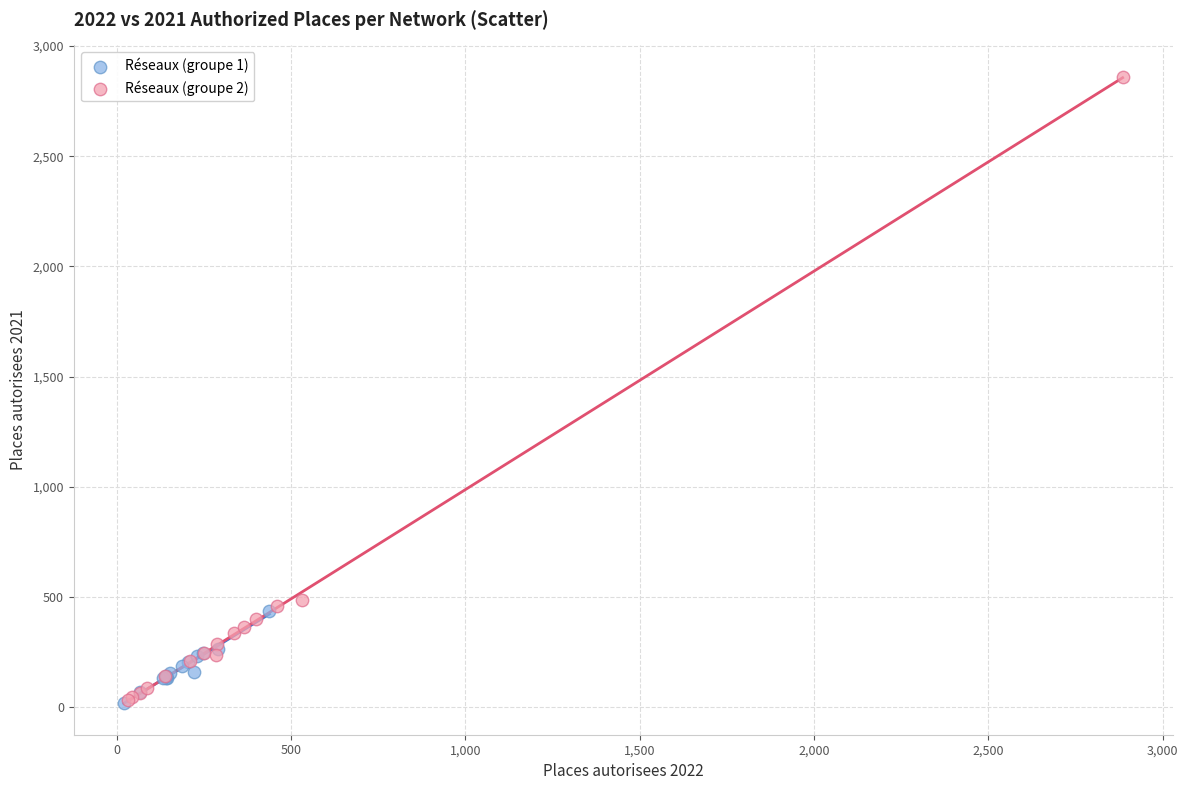

Which series has the widest spread of Y values?

Réseaux (groupe 2)